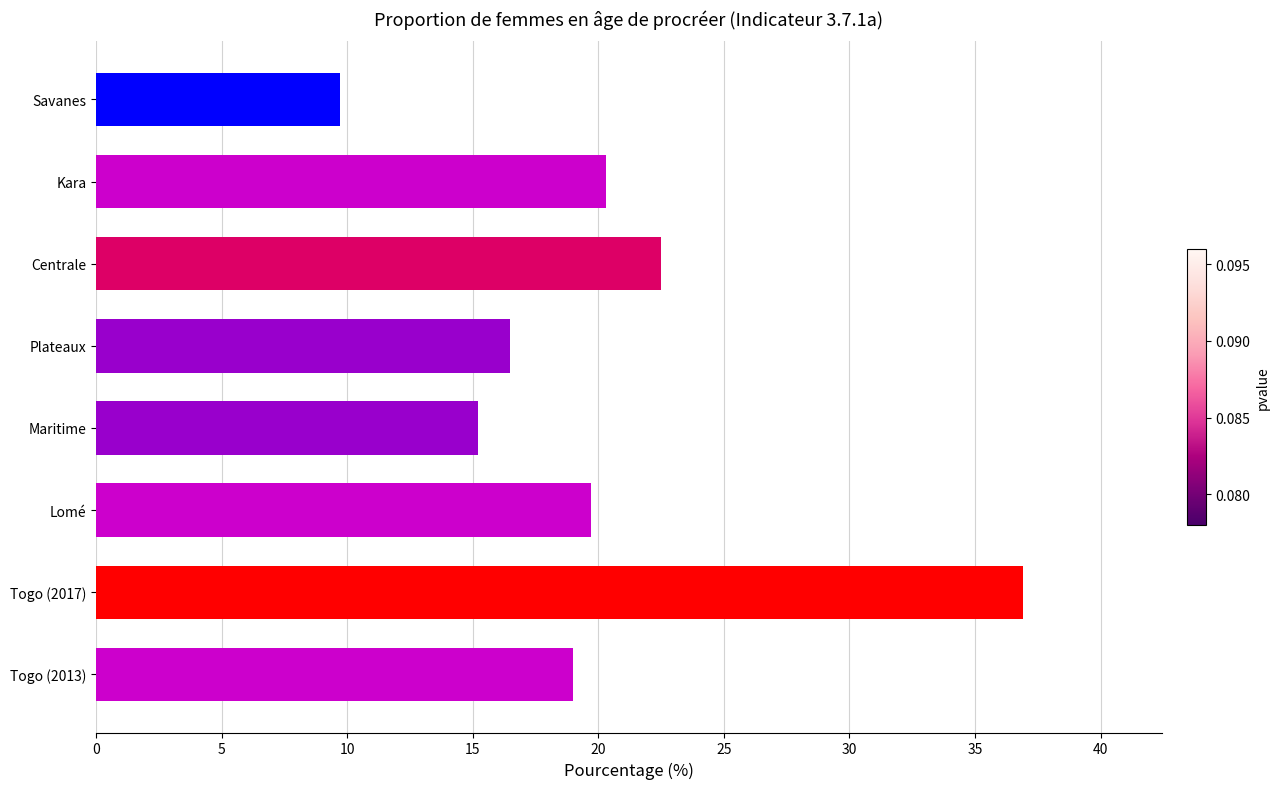

Where is the data nearest to the value 23?

Centrale